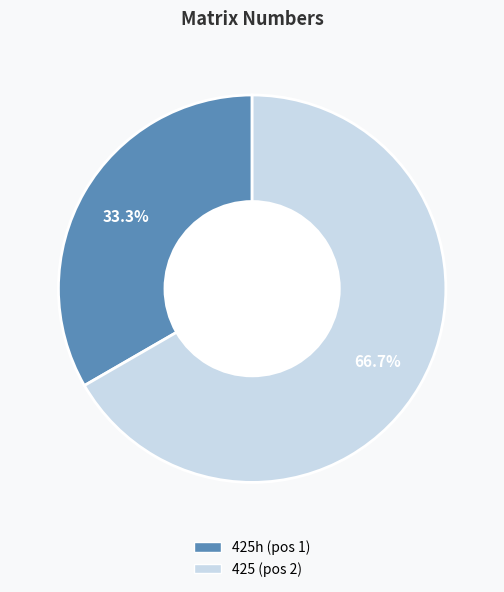

Is there any slice that represents more than half of the pie?

Yes